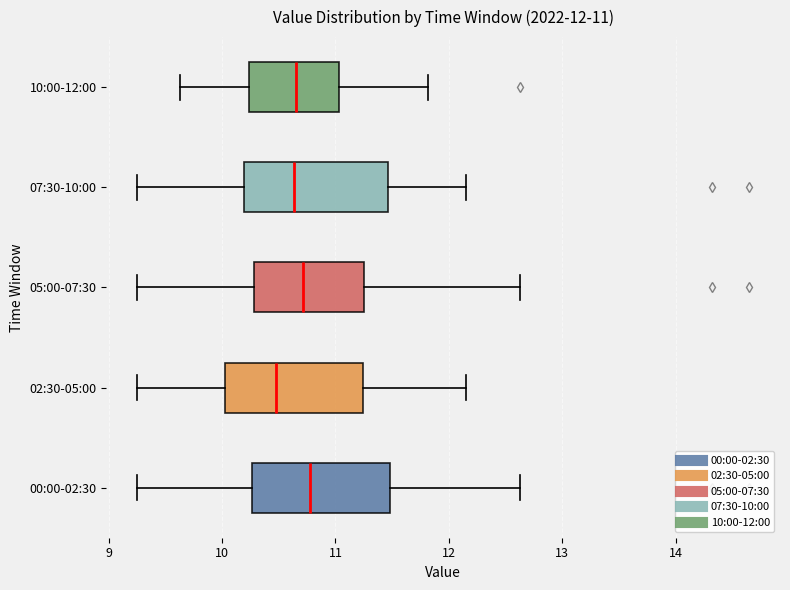

Which box's median line is the furthest to the left?

02:30-05:00